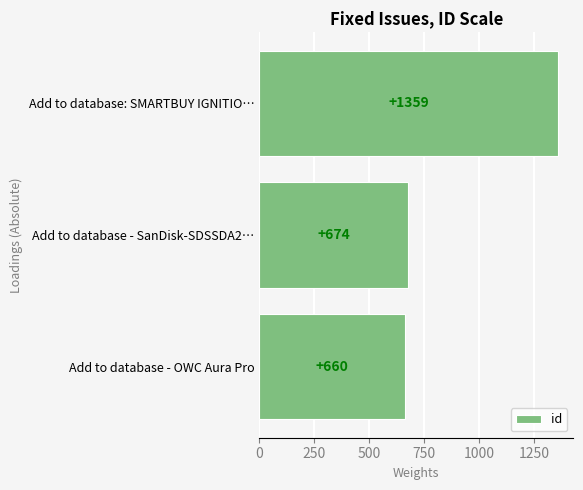

Rank the categories by value from highest to lowest.

Add to database: SMARTBUY IGNITIO…, Add to database - SanDisk-SDSSDA2…, Add to database - OWC Aura Pro